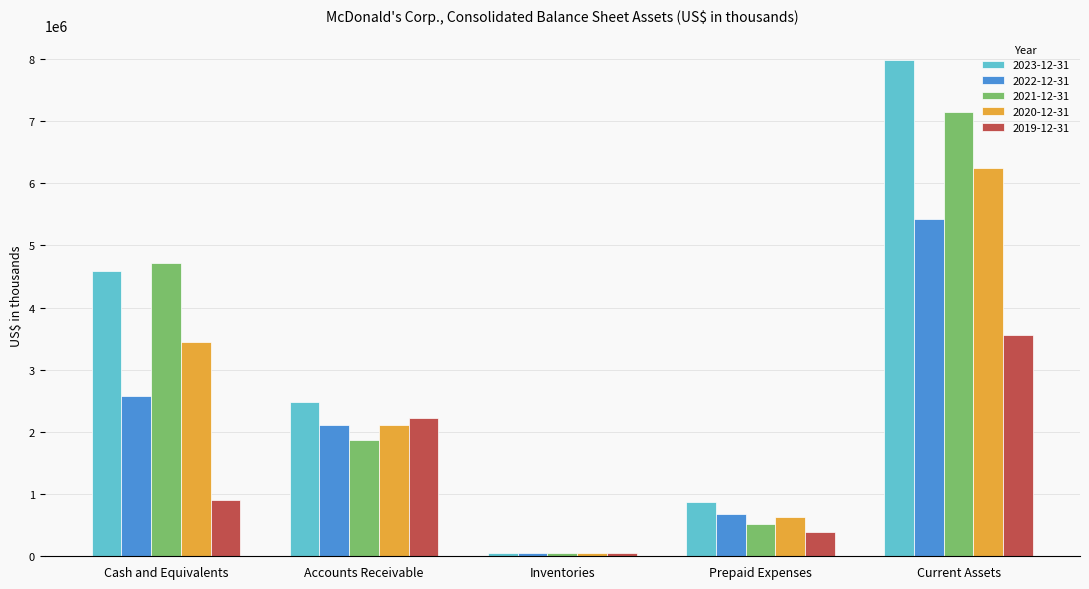

Where is 2021-12-31 nearest to the value 3602050?

Cash and Equivalents